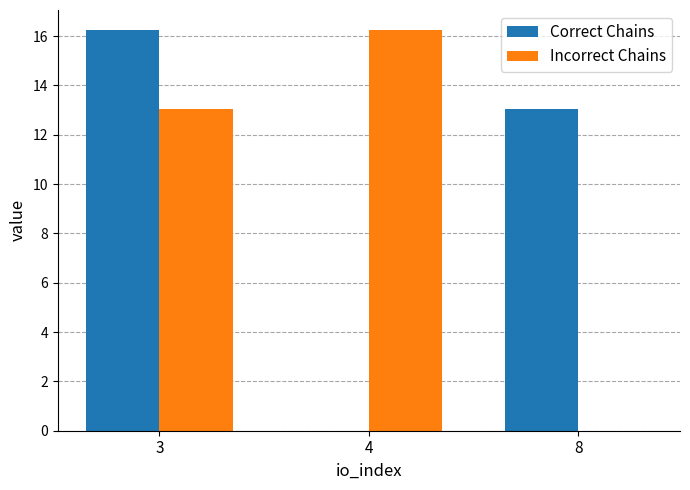

What is the sum of all Correct Chains values?

29.3